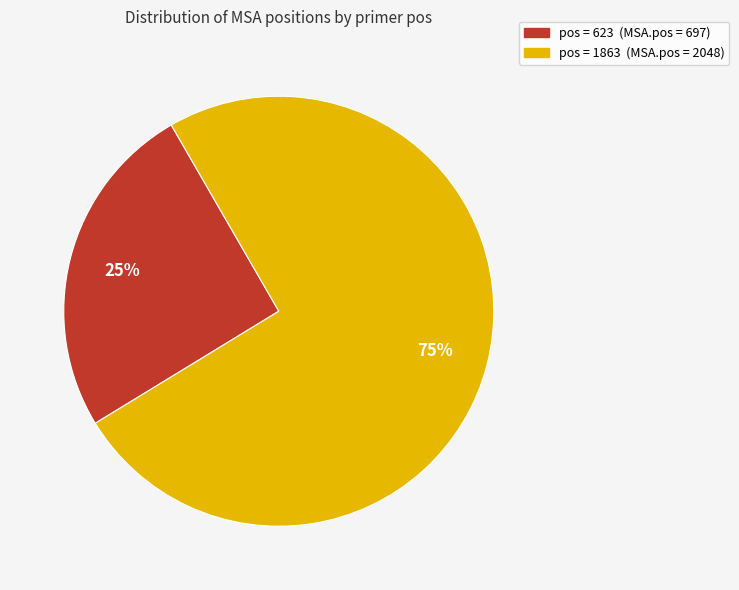

Is there any slice that represents more than half of the pie?

Yes